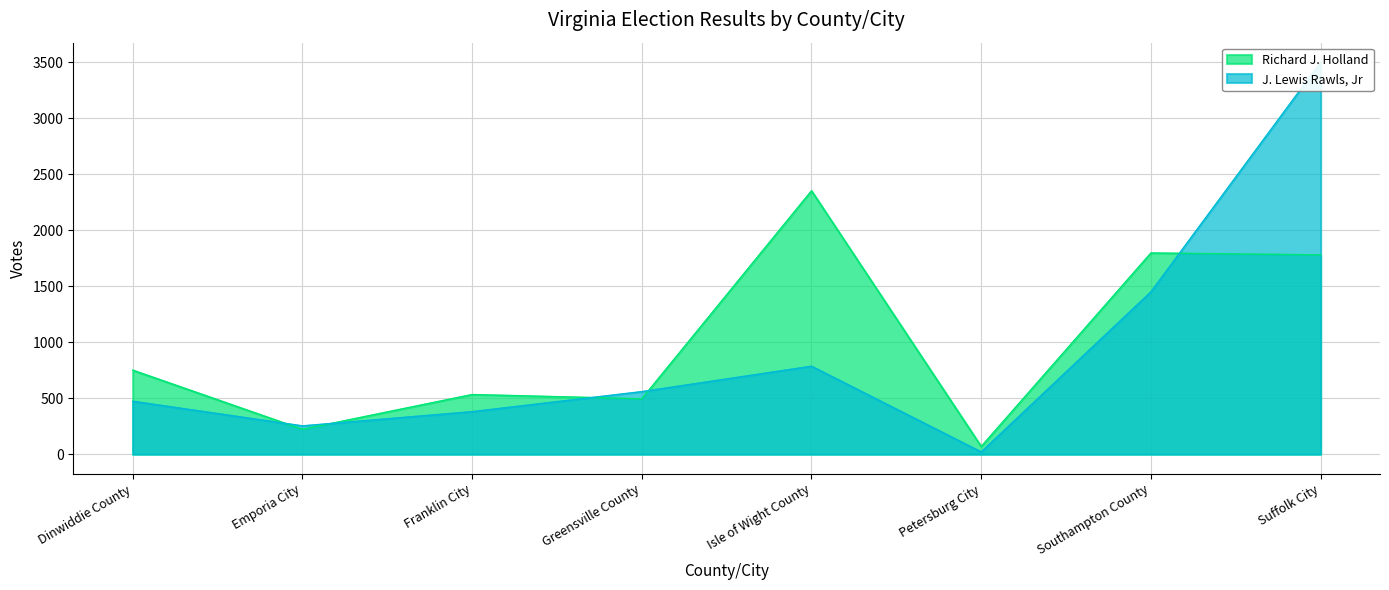

What is the label of the 7th point from the left?

Southampton County